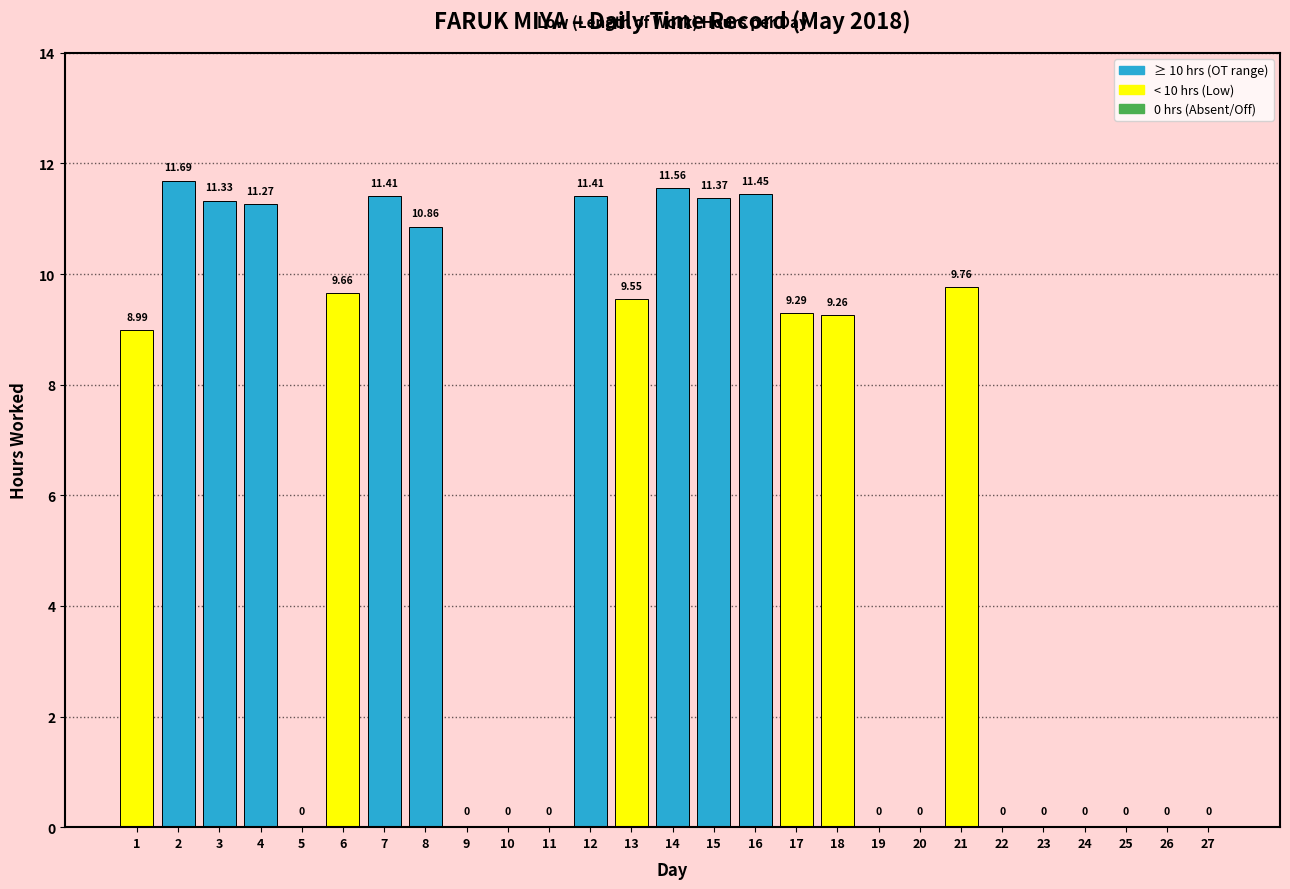

Which label corresponds to the largest value in the chart?

2